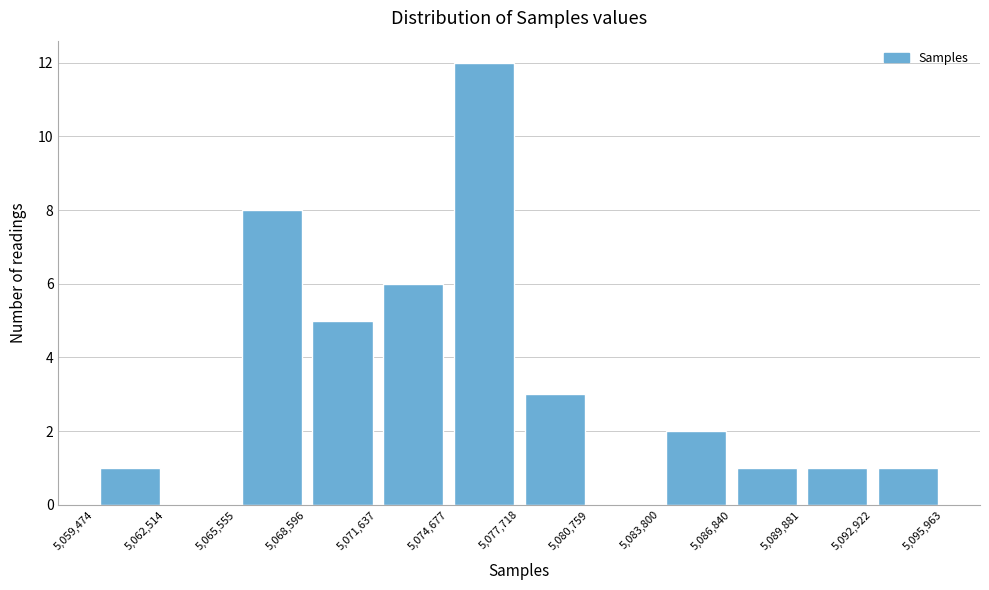

Which range on the x-axis has the tallest bar?

5,074,677 to 5,077,718